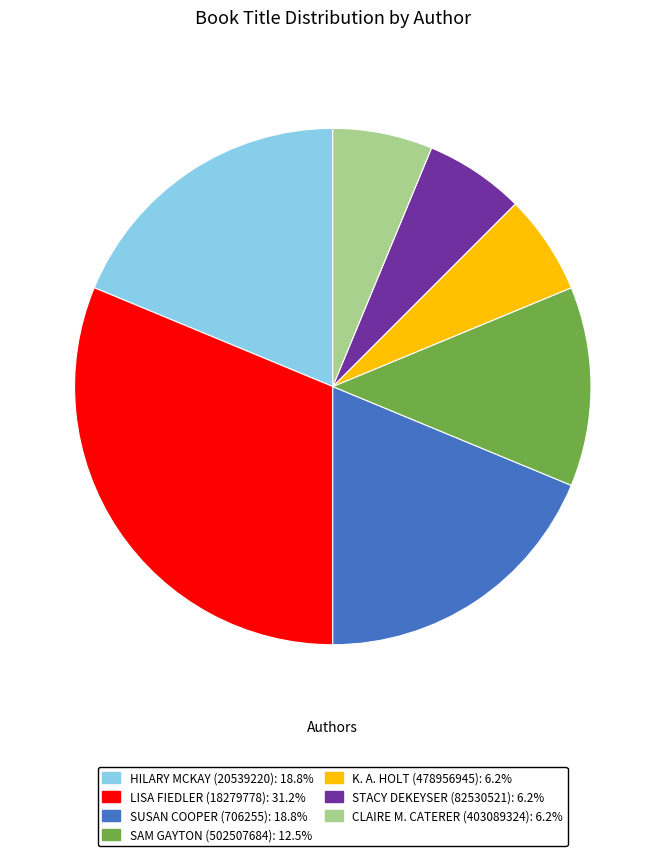

Is there a majority slice in this chart?

No